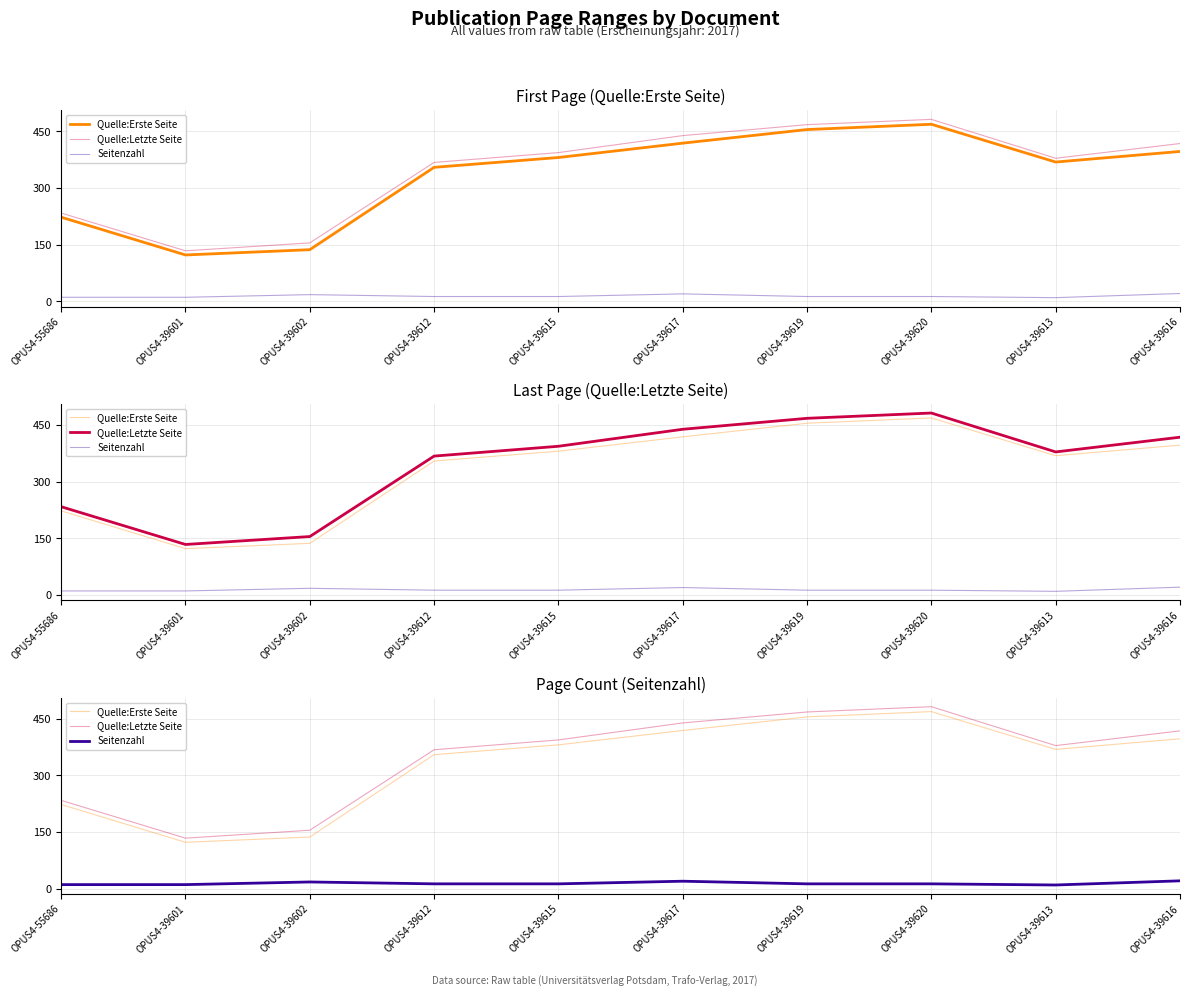

What is the difference between the second highest and minimum values in the Seitenzahl series?

10